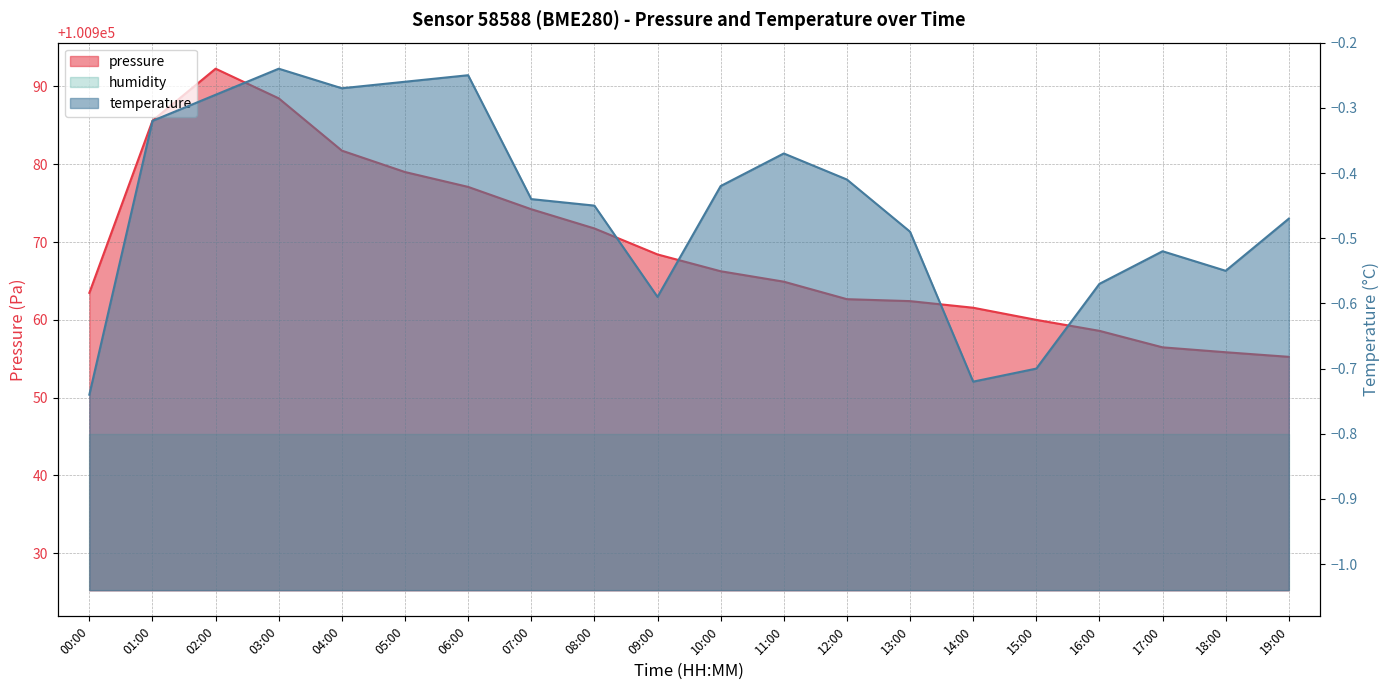

In pressure, how many points are higher than both neighbors (excluding endpoints)?

1